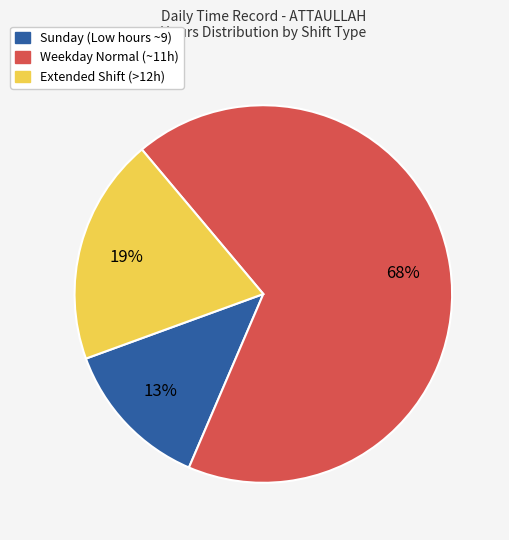

Is there any slice that represents more than half of the pie?

Yes